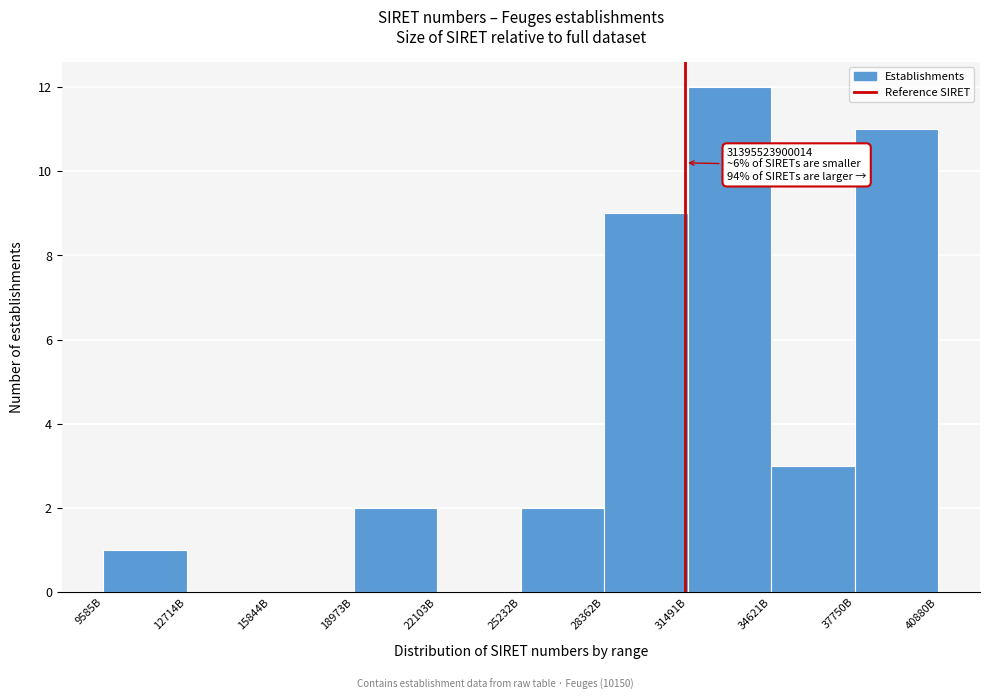

Reading left to right, list all the values displayed in this chart.

9585B=1	12714B=0	15844B=0	18973B=2	22103B=0	25232B=2	28362B=9	31491B=12	34621B=3	37750B=11